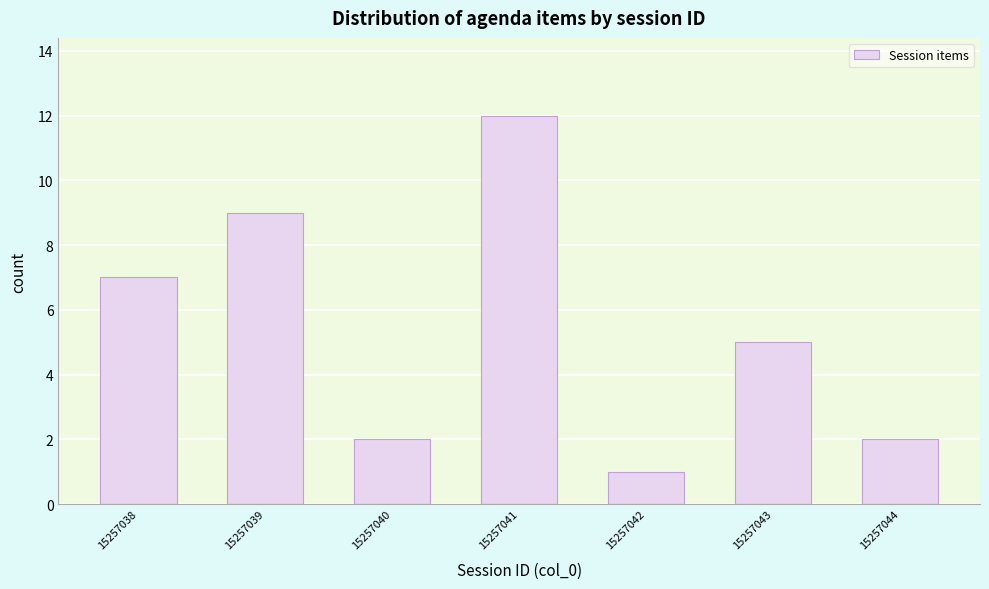

Reading left to right, transcribe all the data shown in this chart.

15257038=7	15257039=9	15257040=2	15257041=12	15257042=1	15257043=5	15257044=2